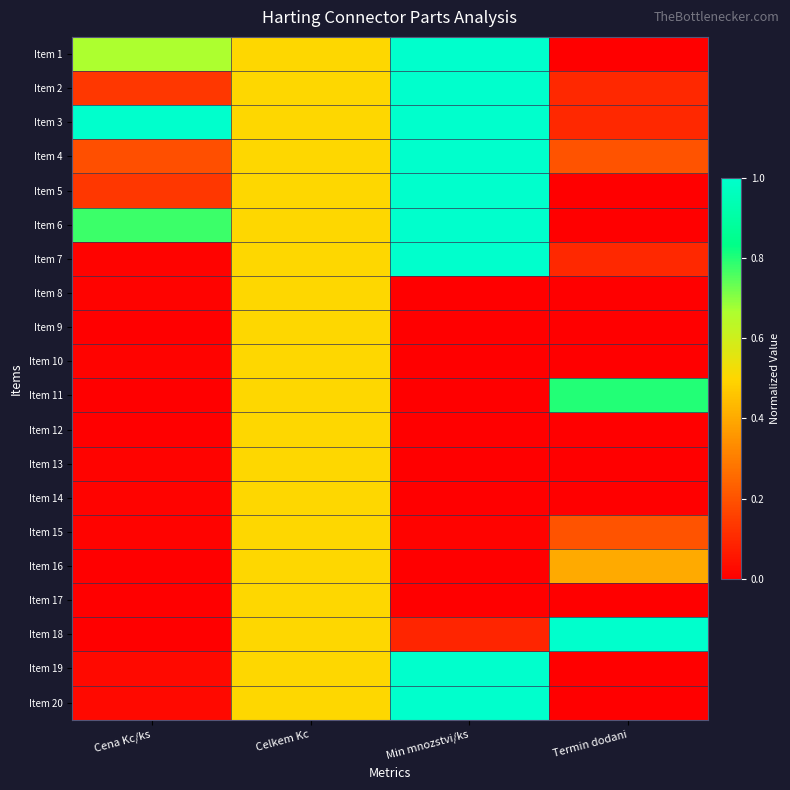

Reading right to left, list all the values displayed in this chart.

Item 1: Termin dodani=0.0	Min mnozstvi/ks=1.0	Celkem Kc=0.5	Cena Kc/ks=0.7
Item 2: Termin dodani=0.1	Min mnozstvi/ks=1.0	Celkem Kc=0.5	Cena Kc/ks=0.1
Item 3: Termin dodani=0.1	Min mnozstvi/ks=1.0	Celkem Kc=0.5	Cena Kc/ks=1.0
Item 4: Termin dodani=0.2	Min mnozstvi/ks=1.0	Celkem Kc=0.5	Cena Kc/ks=0.2
Item 5: Termin dodani=0.0	Min mnozstvi/ks=1.0	Celkem Kc=0.5	Cena Kc/ks=0.1
Item 6: Termin dodani=0.0	Min mnozstvi/ks=1.0	Celkem Kc=0.5	Cena Kc/ks=0.8
Item 7: Termin dodani=0.1	Min mnozstvi/ks=1.0	Celkem Kc=0.5	Cena Kc/ks=0.0
Item 8: Termin dodani=0.0	Min mnozstvi/ks=0.0	Celkem Kc=0.5	Cena Kc/ks=0.0
Item 9: Termin dodani=0.0	Min mnozstvi/ks=0.0	Celkem Kc=0.5	Cena Kc/ks=0.0
Item 10: Termin dodani=0.0	Min mnozstvi/ks=0.0	Celkem Kc=0.5	Cena Kc/ks=0.0
Item 11: Termin dodani=0.8	Min mnozstvi/ks=0.0	Celkem Kc=0.5	Cena Kc/ks=0.0
Item 12: Termin dodani=0.0	Min mnozstvi/ks=0.0	Celkem Kc=0.5	Cena Kc/ks=0.0
Item 13: Termin dodani=0.0	Min mnozstvi/ks=0.0	Celkem Kc=0.5	Cena Kc/ks=0.0
Item 14: Termin dodani=0.0	Min mnozstvi/ks=0.0	Celkem Kc=0.5	Cena Kc/ks=0.0
Item 15: Termin dodani=0.2	Min mnozstvi/ks=0.0	Celkem Kc=0.5	Cena Kc/ks=0.0
Item 16: Termin dodani=0.4	Min mnozstvi/ks=0.0	Celkem Kc=0.5	Cena Kc/ks=0.0
Item 17: Termin dodani=0.0	Min mnozstvi/ks=0.0	Celkem Kc=0.5	Cena Kc/ks=0.0
Item 18: Termin dodani=1.0	Min mnozstvi/ks=0.1	Celkem Kc=0.5	Cena Kc/ks=0.0
Item 19: Termin dodani=0.0	Min mnozstvi/ks=1.0	Celkem Kc=0.5	Cena Kc/ks=0.0
Item 20: Termin dodani=0.0	Min mnozstvi/ks=1.0	Celkem Kc=0.5	Cena Kc/ks=0.0